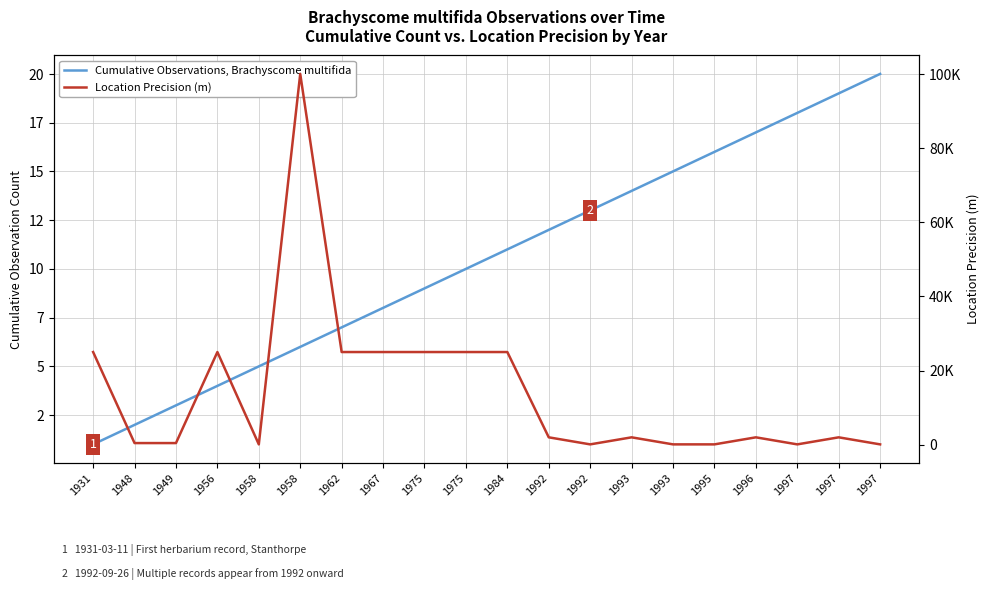

True or false: Location Precision (m) and Cumulative Observations, Brachyscome multifida intersect in this chart.

False